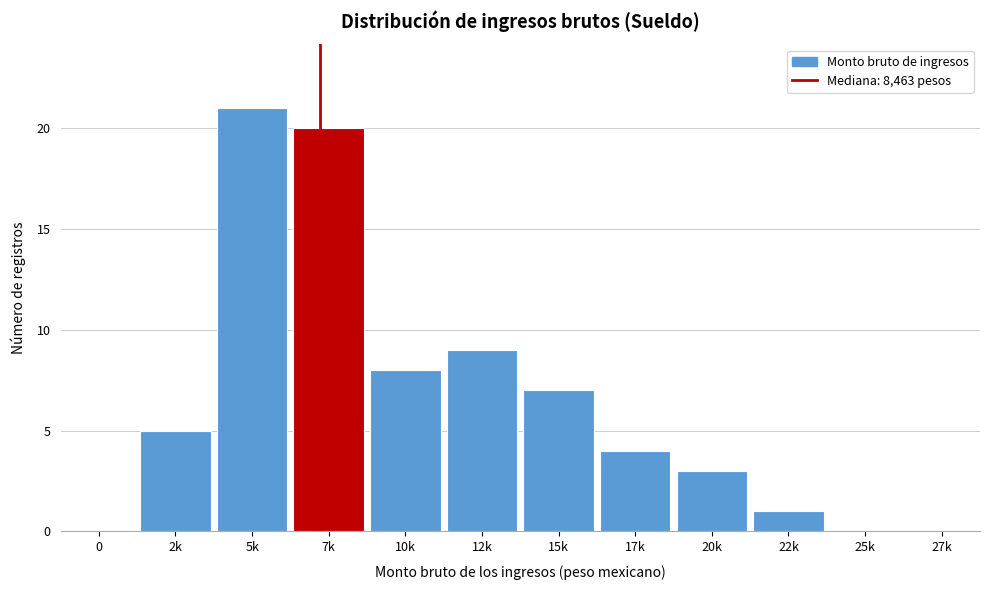

Reading left to right, transcribe all the data shown in this chart.

0=0	2k=5	5k=21	7k=20	10k=8	12k=9	15k=7	17k=4	20k=3	22k=1	25k=0	27k=0